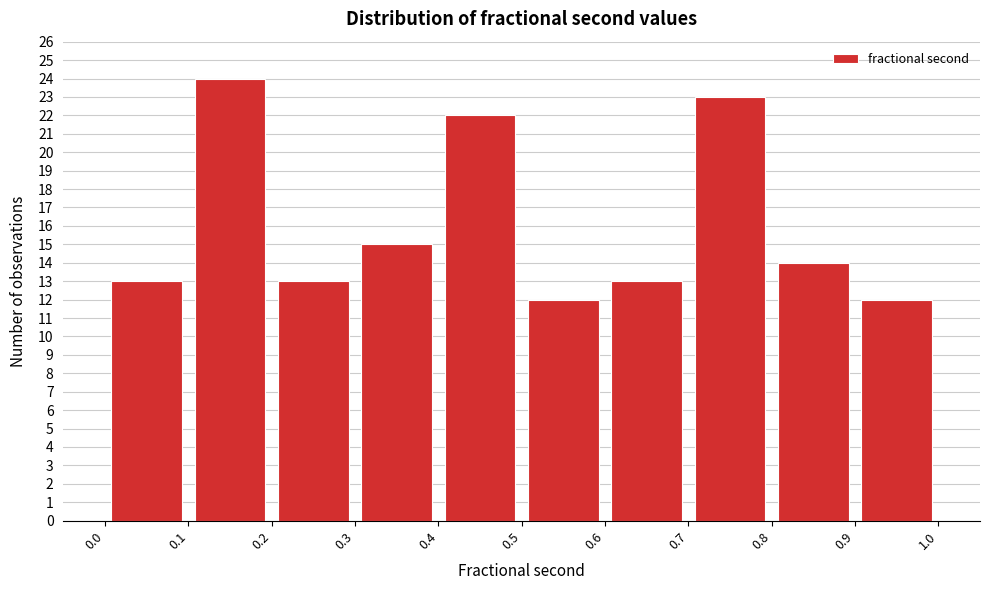

Over which range of the x-axis is the bar tallest?

0.1 to 0.2